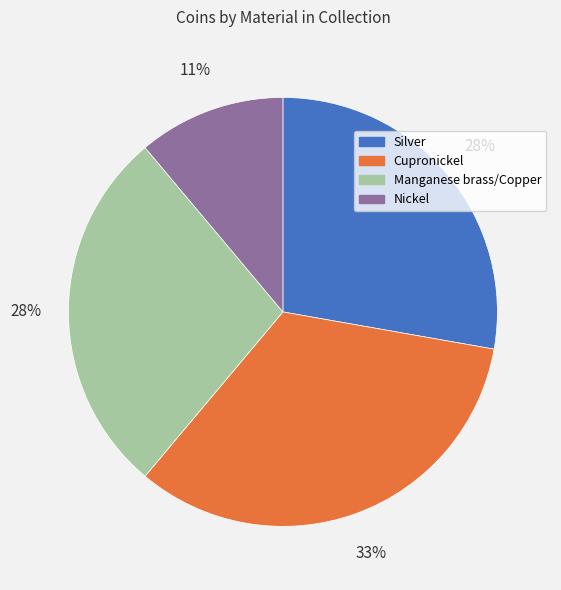

How many segments does this pie chart have?

4